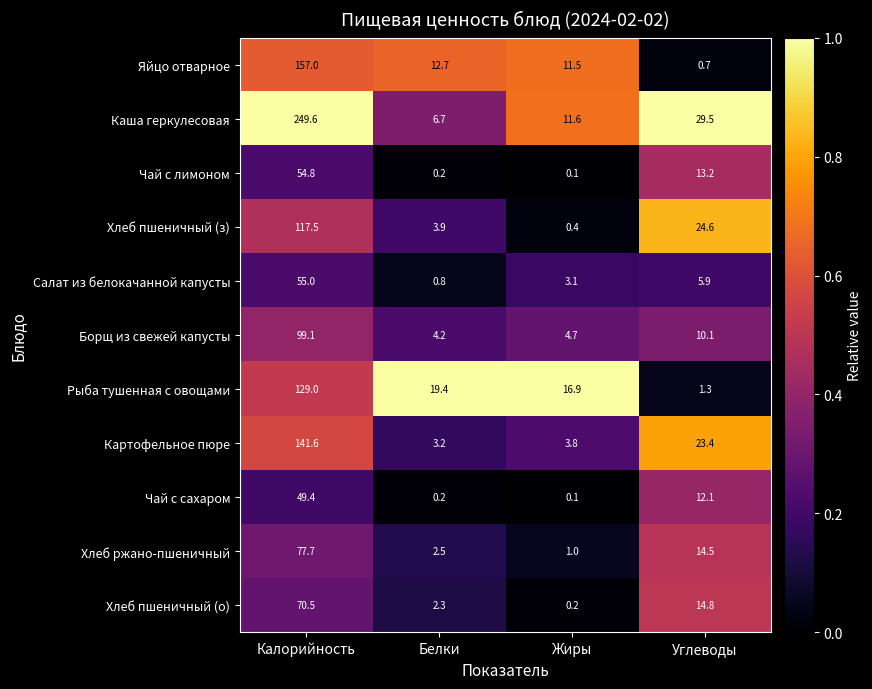

Where does the Рыба тушенная с овощами series first go above 19?

Калорийность